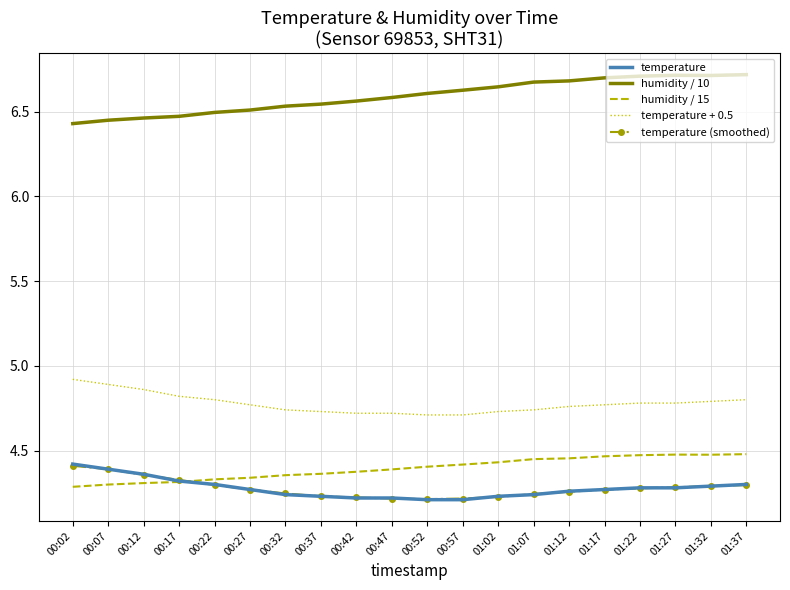

The temperature series shows 4.2 at 00:47. True or false?

True